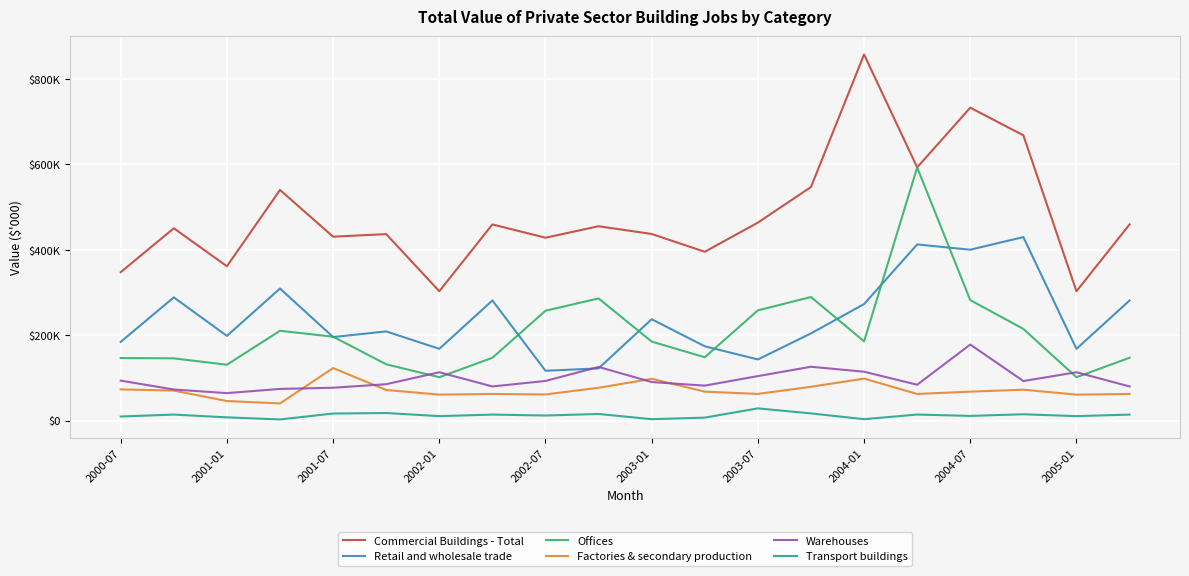

True or false: Offices and Commercial Buildings - Total cross at least once.

False